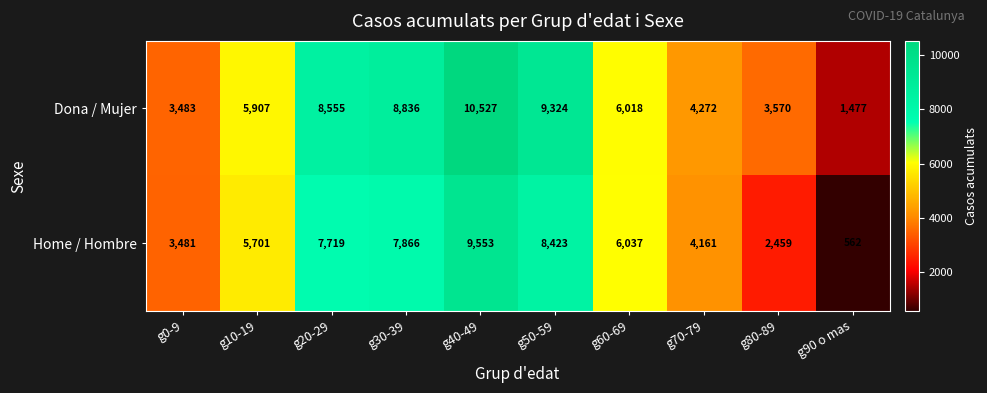

At which category is the sum across all series the highest?

g40-49